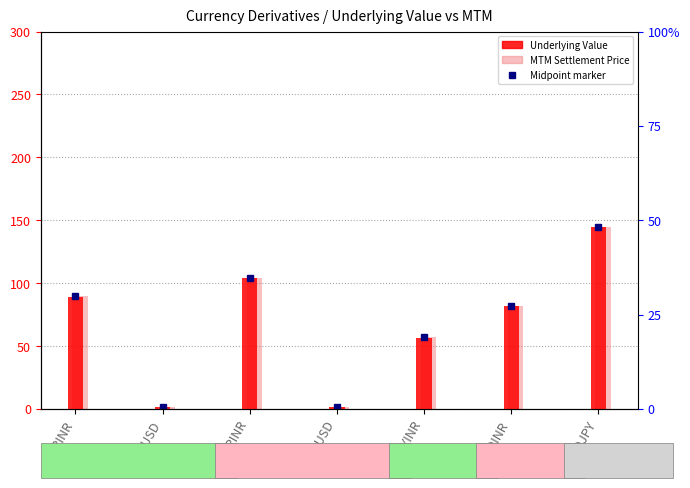

Between GBPUSD and USDJPY, which series saw the biggest shift?

Underlying Value